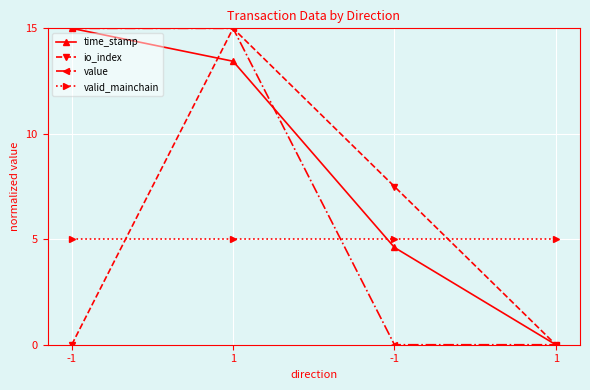

Rank the series by their maximum value, from lowest to highest.

valid_mainchain, time_stamp, io_index, value